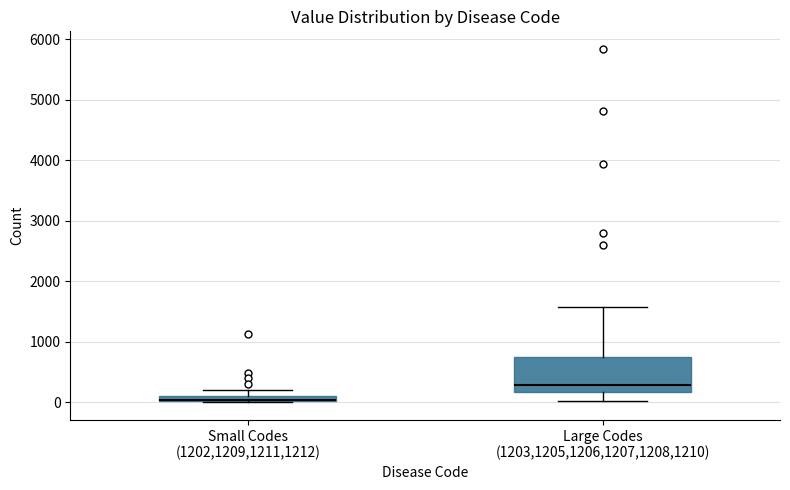

Which box is the tallest, from its lower edge to its upper edge?

Large Codes (1203,1205,1206,1207,1208,1210)